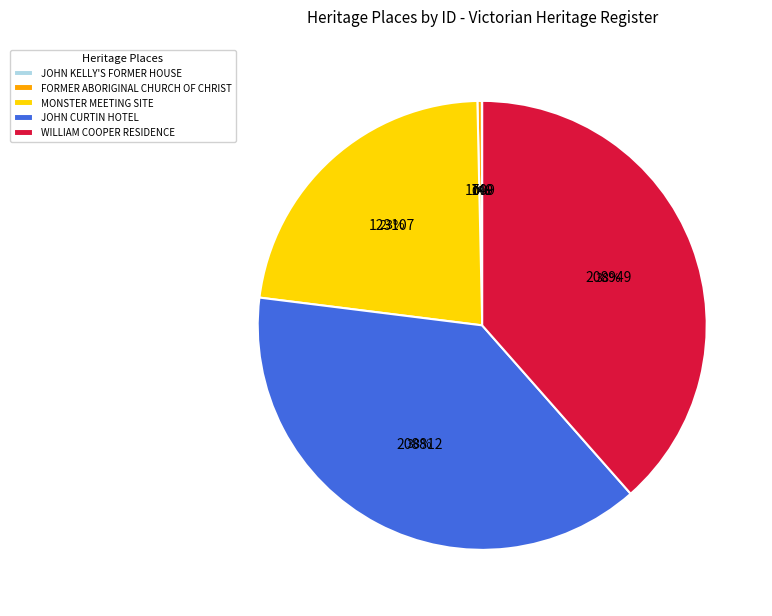

To the nearest percent, what is the average slice percentage?

20%